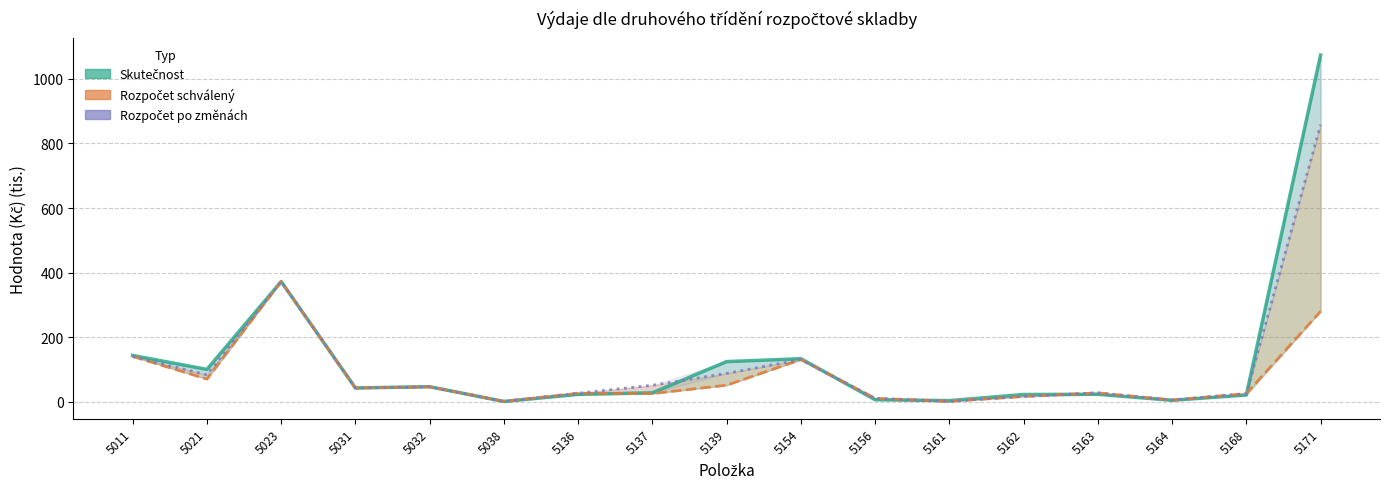

What is the lowest value of the Rozpočet schválený series?

0.8